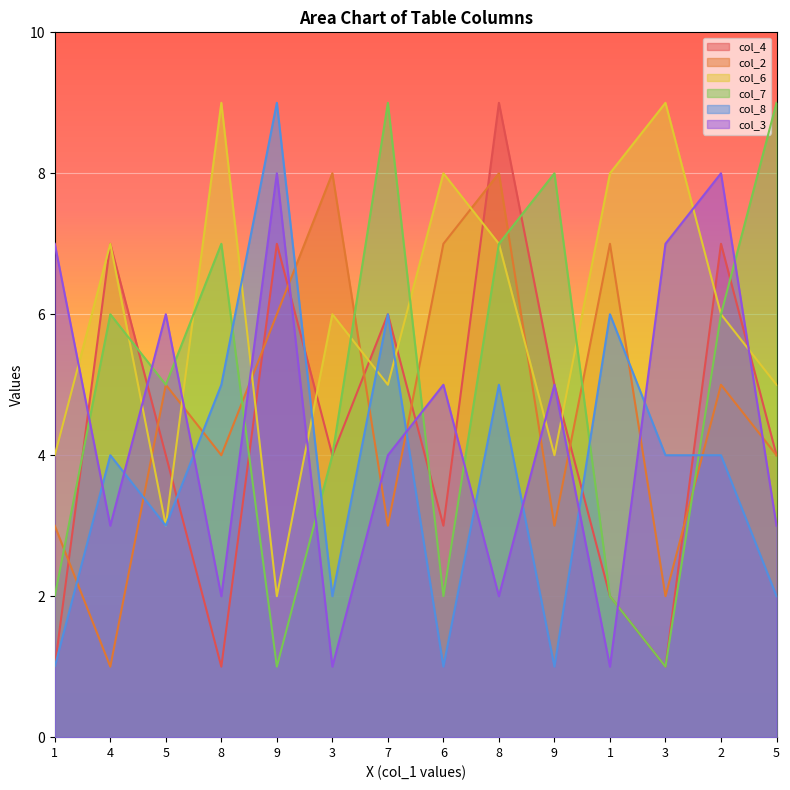

True or false: col_2 has a value of 3 at 9.

True